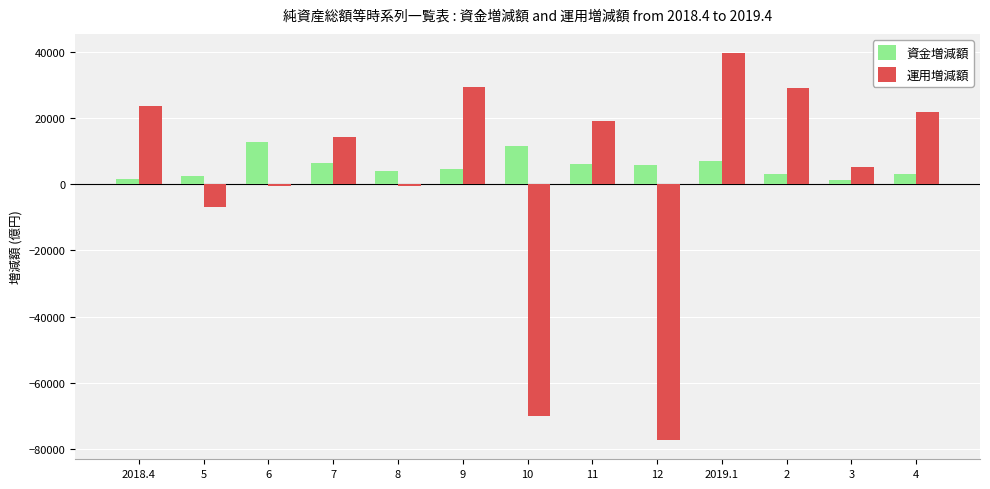

Where is 運用増減額 nearest to the value -18828?

5